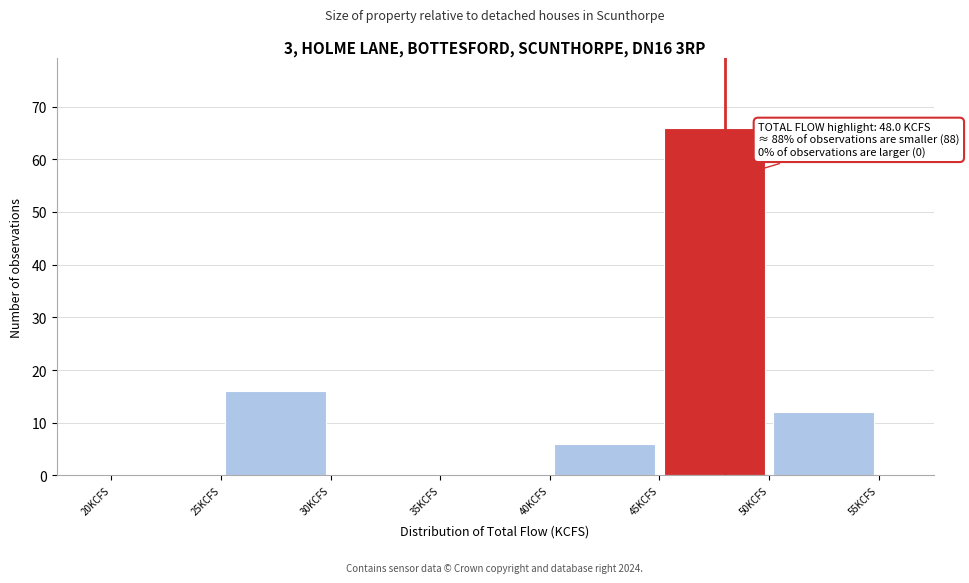

Over which range of the x-axis is the bar tallest?

45 to 50